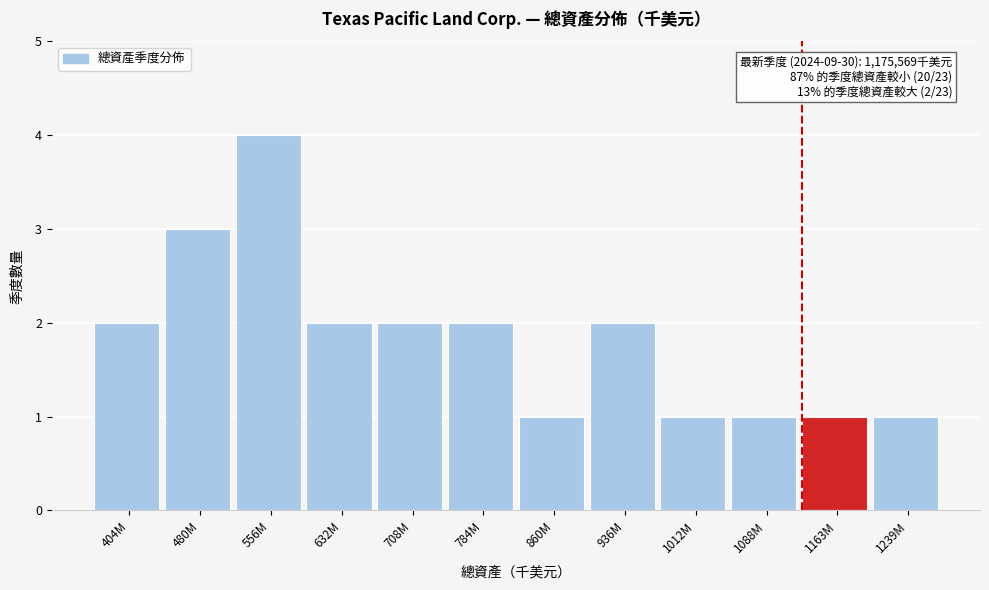

Reading left to right, what are all the values shown in this chart?

404M=2	480M=3	556M=4	632M=2	708M=2	784M=2	860M=1	936M=2	1012M=1	1088M=1	1163M=1	1239M=1